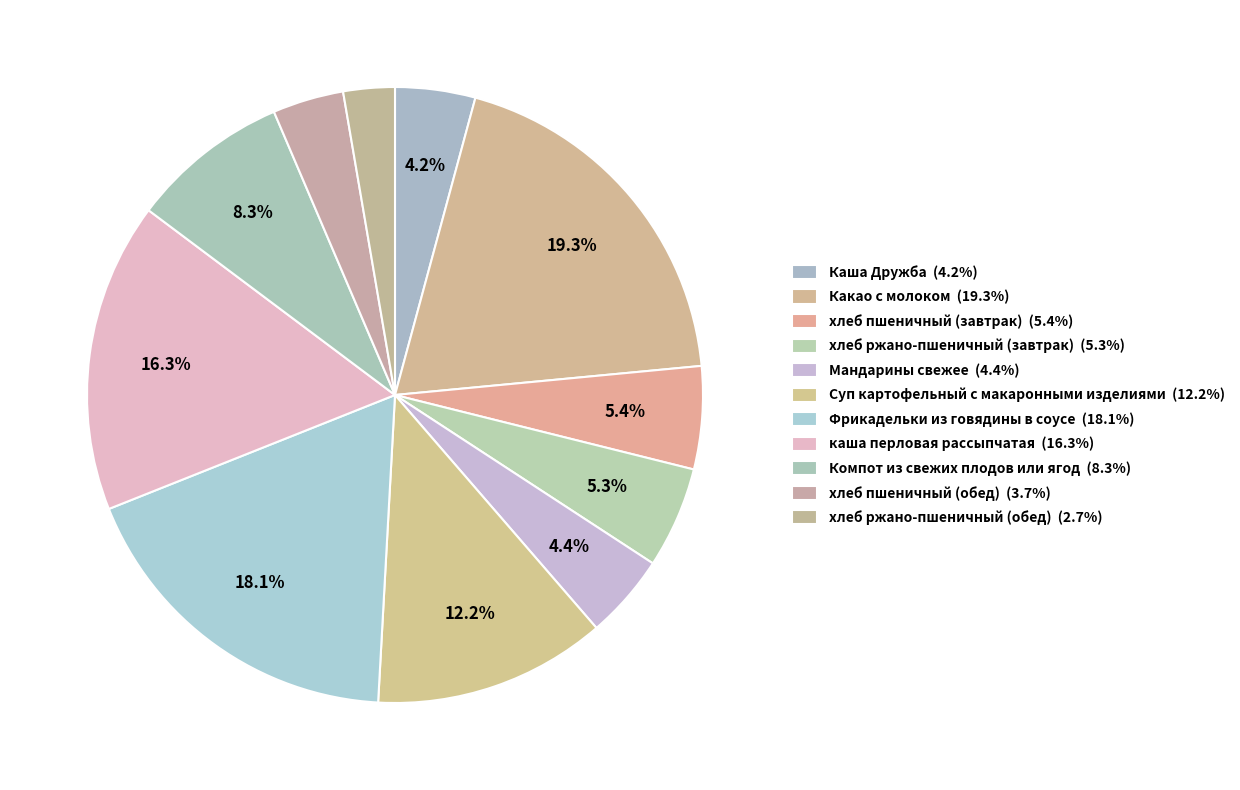

To the nearest percent, what percentage of the pie is Компот из свежих плодов или ягод?

8%